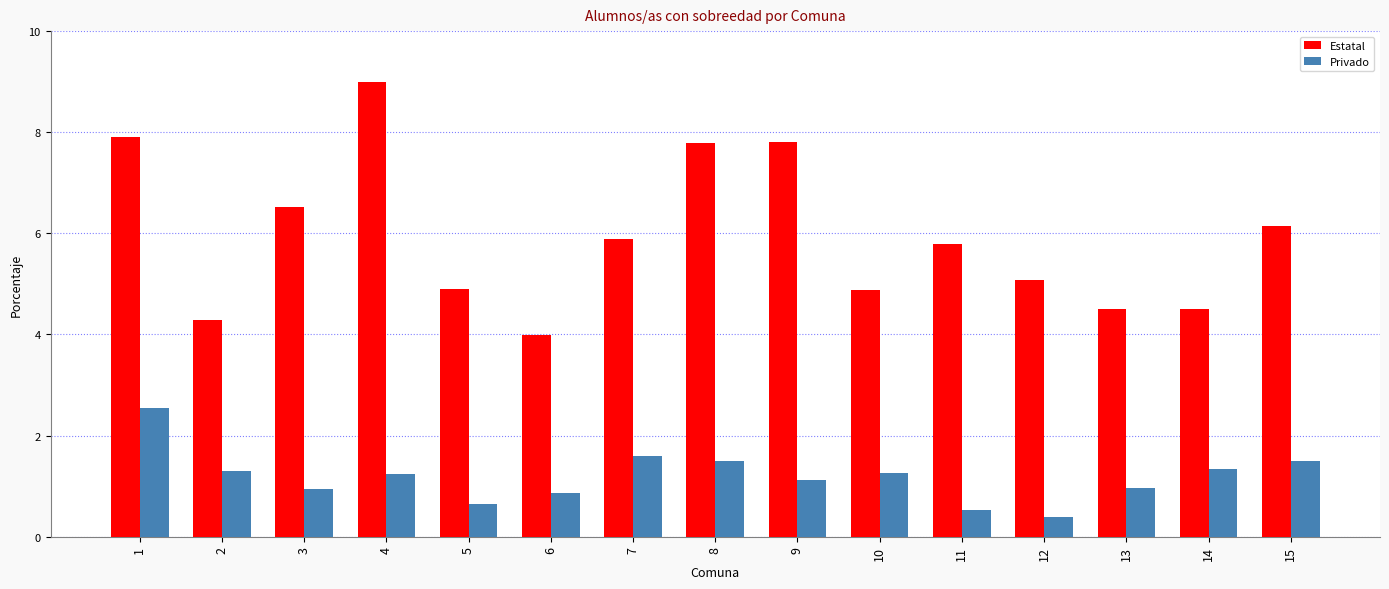

What is the sum of the Estatal values at 9 and 4?

16.8